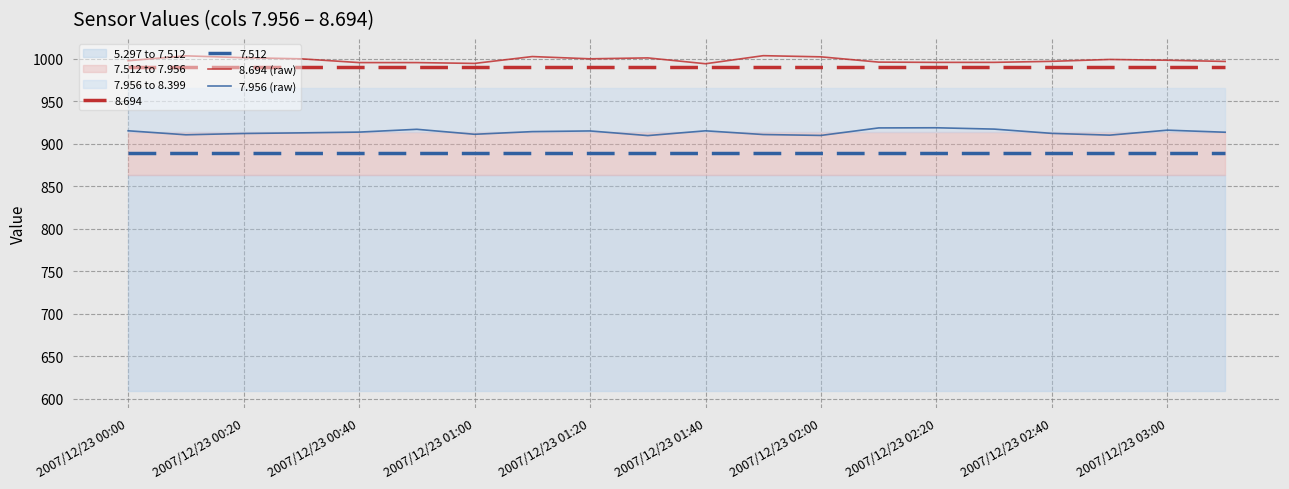

True or false: 8.694 (raw) and 7.956 (raw) cross at least once.

False